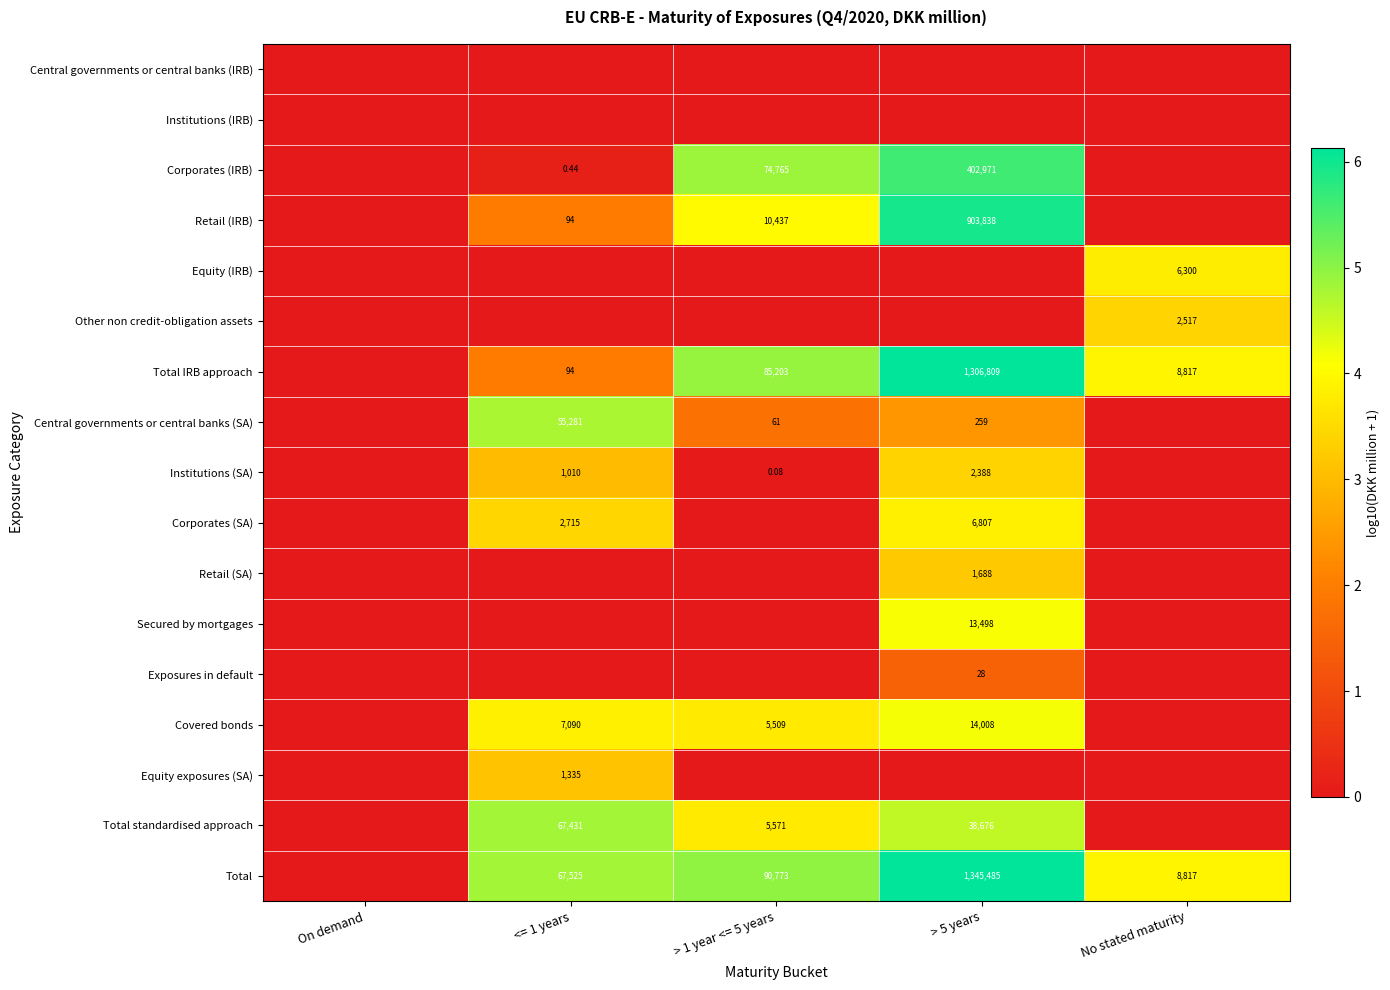

Which series has the largest total across all categories?

Total